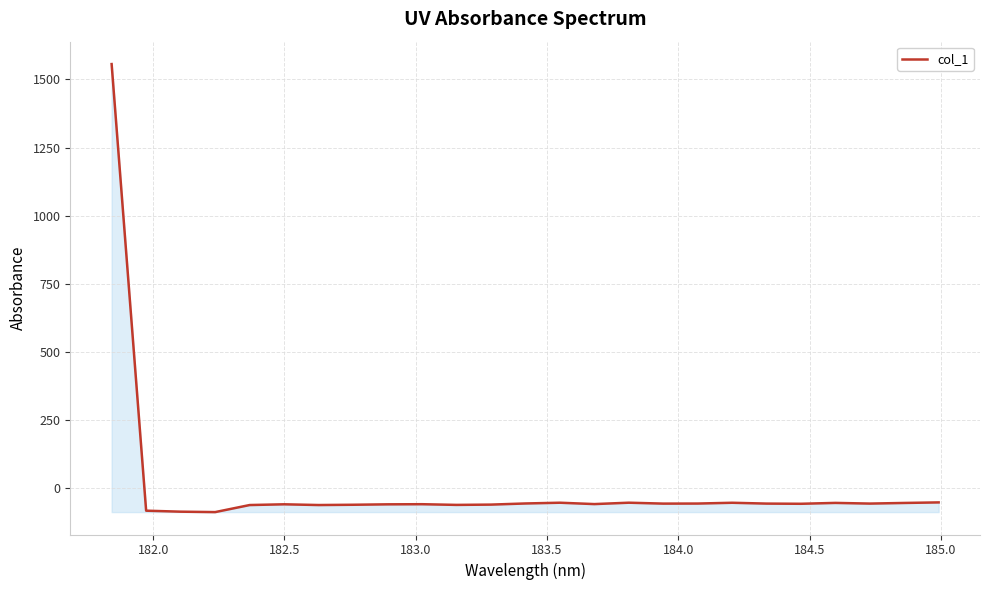

What is the difference between the maximum and minimum values?

1644.8